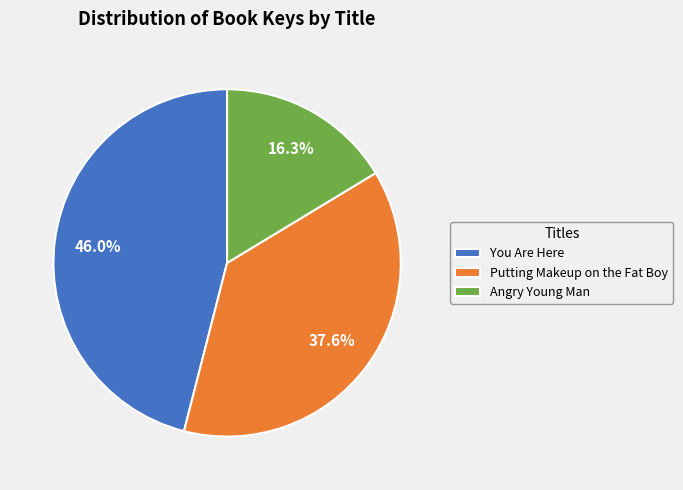

To the nearest percent, what is the combined percentage of Angry Young Man and Putting Makeup on the Fat Boy?

54%